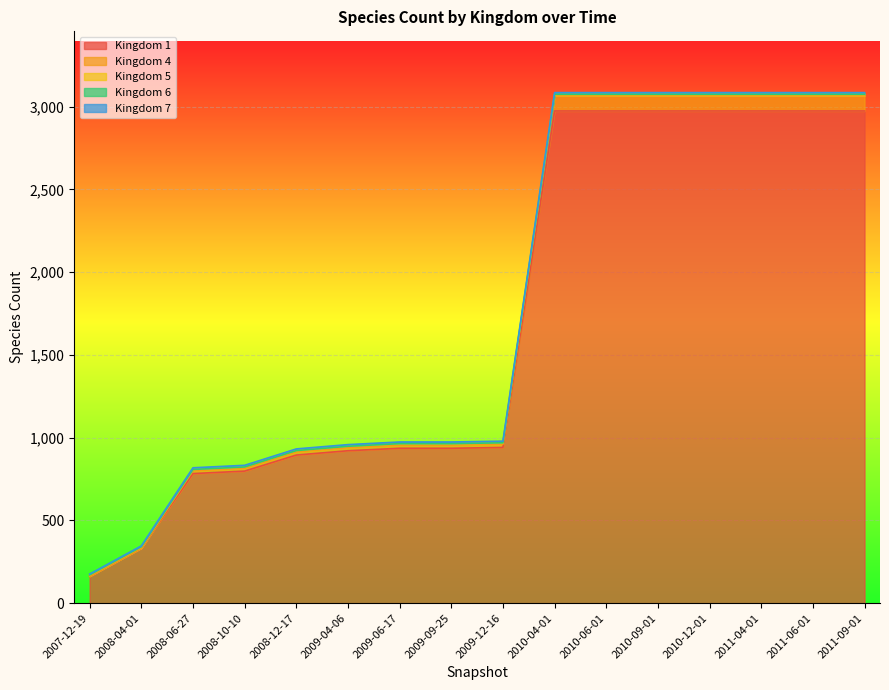

What is the total value across all series at 2008-10-10?

833